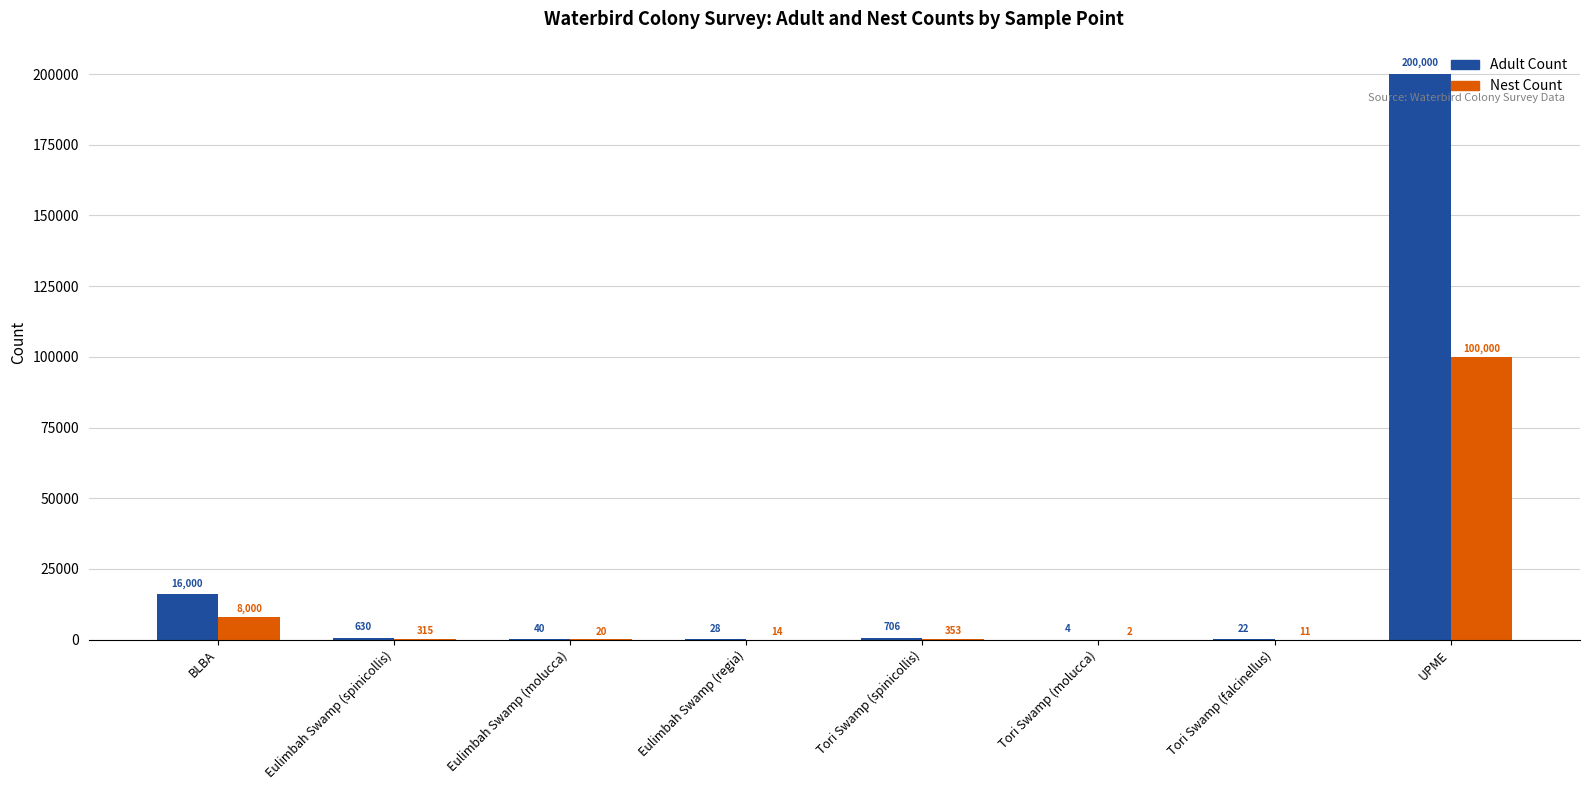

Does the chart contain stacked bars?

No